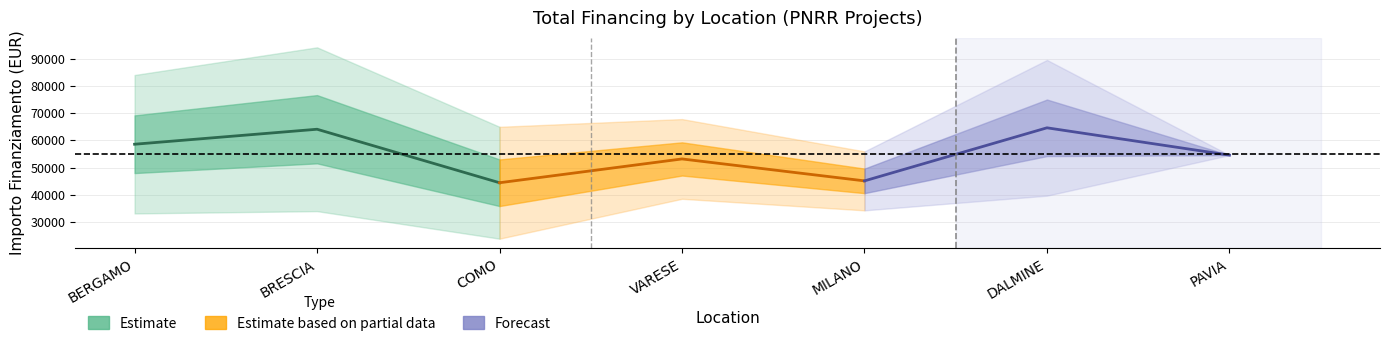

Is it true that Estimate based on partial data equals 76833.6 at MILANO?

False